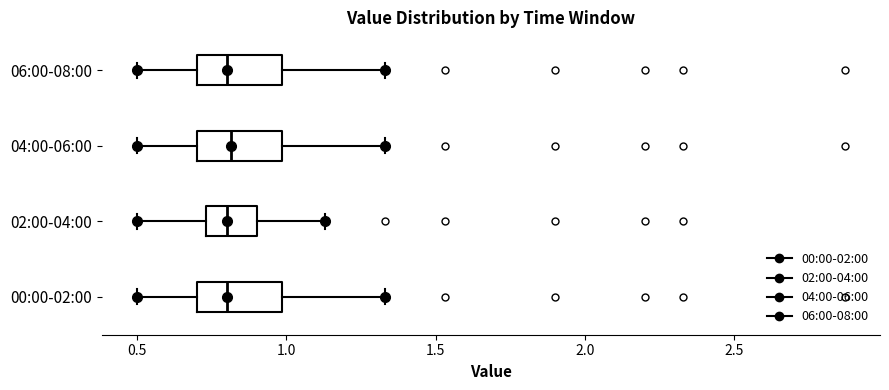

Reading bottom to top, read every box against the x-axis: the position of its median line, the range the box covers, and the ends of its whiskers. The values are not printed on the chart, so give them approximately, as read against the axis.

00:00-02:00: median 0.80, box 0.70 to 1.00, whiskers 0.50 to 1.35
02:00-04:00: median 0.80, box 0.75 to 0.90, whiskers 0.50 to 1.15
04:00-06:00: median 0.80, box 0.70 to 1.00, whiskers 0.50 to 1.35
06:00-08:00: median 0.80, box 0.70 to 1.00, whiskers 0.50 to 1.35